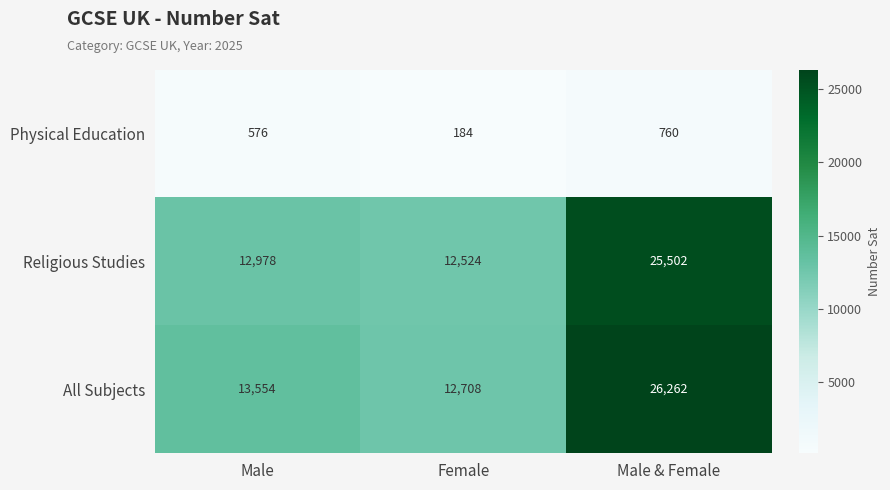

Reading right to left, list all the values displayed in this chart.

Physical Education: 760	184	576
Religious Studies: 25502	12524	12978
All Subjects: 26262	12708	13554